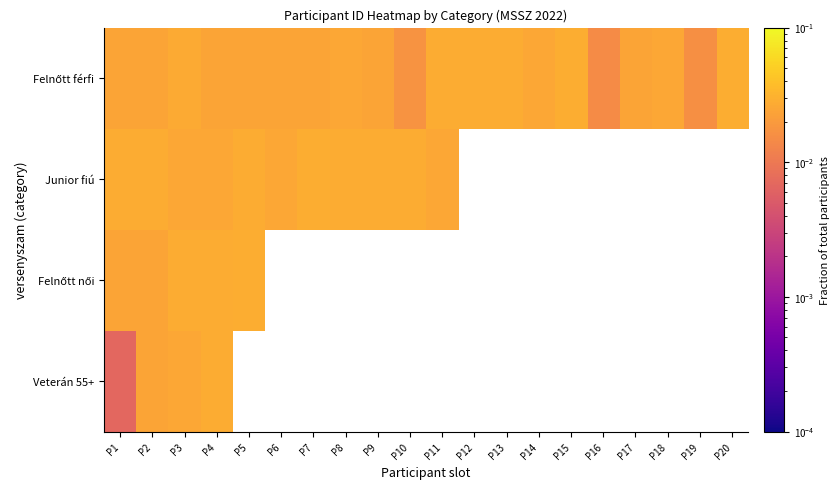

Between P15 and P8, which is larger?

P15